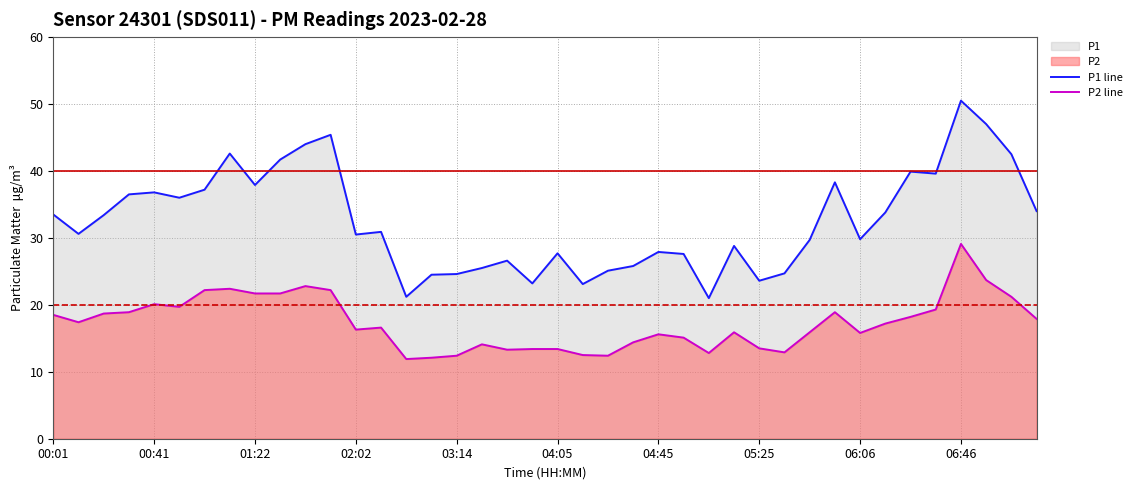

Reading left to right, transcribe all the data shown in this chart.

P1 line: 33.5	30.6	33.4	36.5	36.8	36.0	37.2	42.6	37.9	41.7	44.0	45.4	30.5	30.9	21.2	24.5	24.6	25.5	26.6	23.2	27.7	23.1	25.1	25.8	27.9	27.6	21.0	28.8	23.6	24.7	29.7	38.3	29.8	33.8	39.9	39.6	50.5	47.0	42.5	34.0
P2 line: 18.5	17.4	18.7	18.9	20.1	19.7	22.2	22.4	21.7	21.7	22.8	22.2	16.3	16.6	11.9	12.1	12.4	14.1	13.3	13.4	13.4	12.5	12.4	14.4	15.6	15.1	12.8	15.9	13.5	12.9	15.9	18.9	15.8	17.2	18.2	19.3	29.1	23.7	21.2	17.9